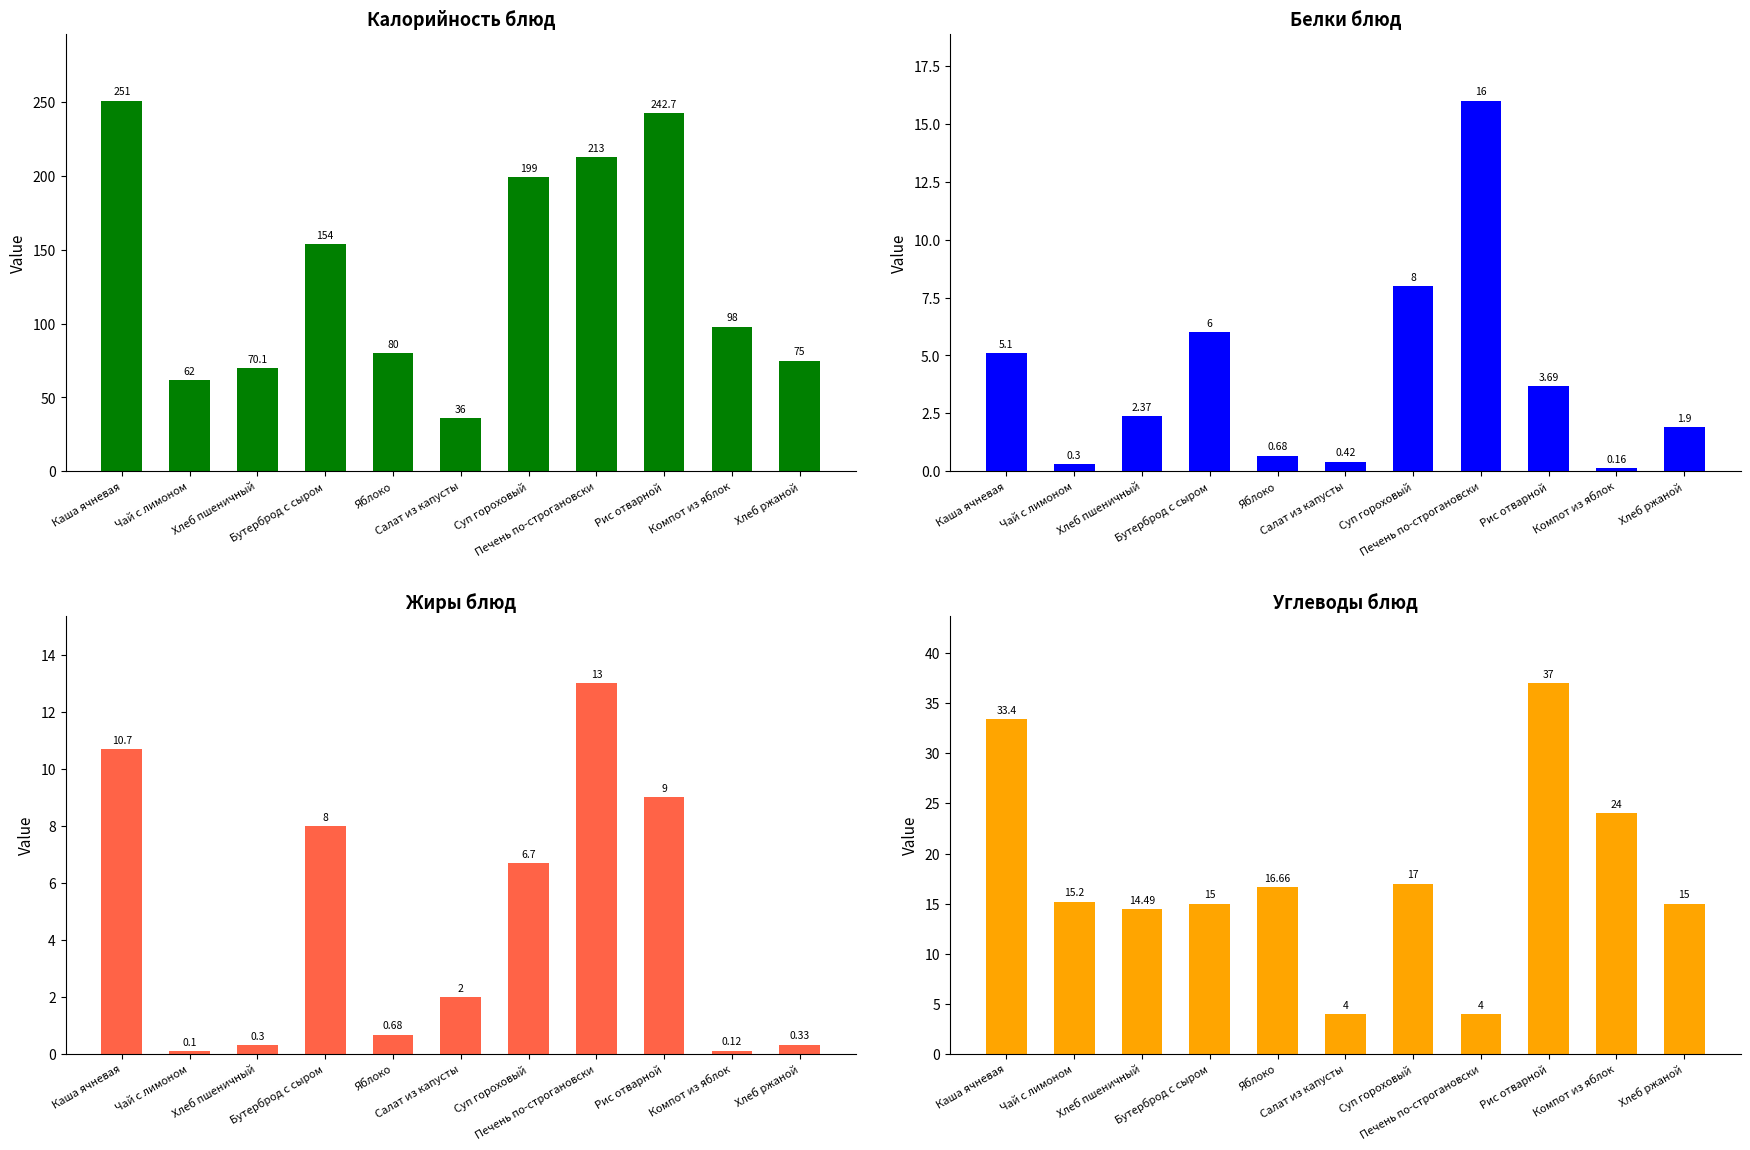

What is the sum of all Жиры values?

50.9